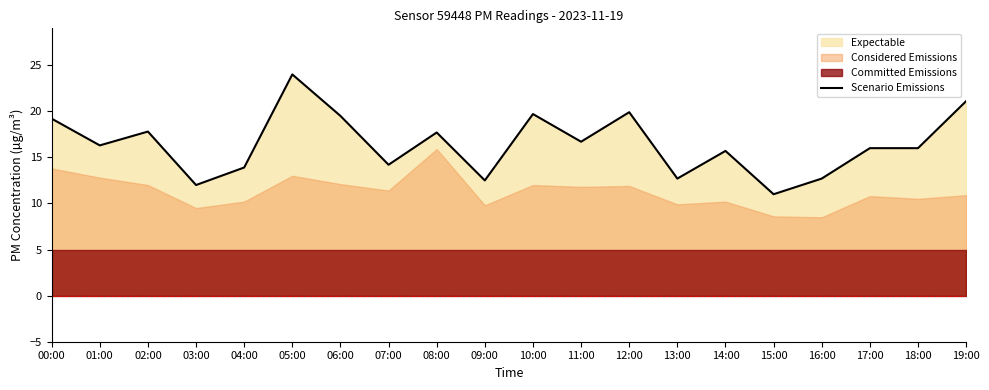

Approximately how many times larger is the value at 03:00 compared to 09:00?

1.0